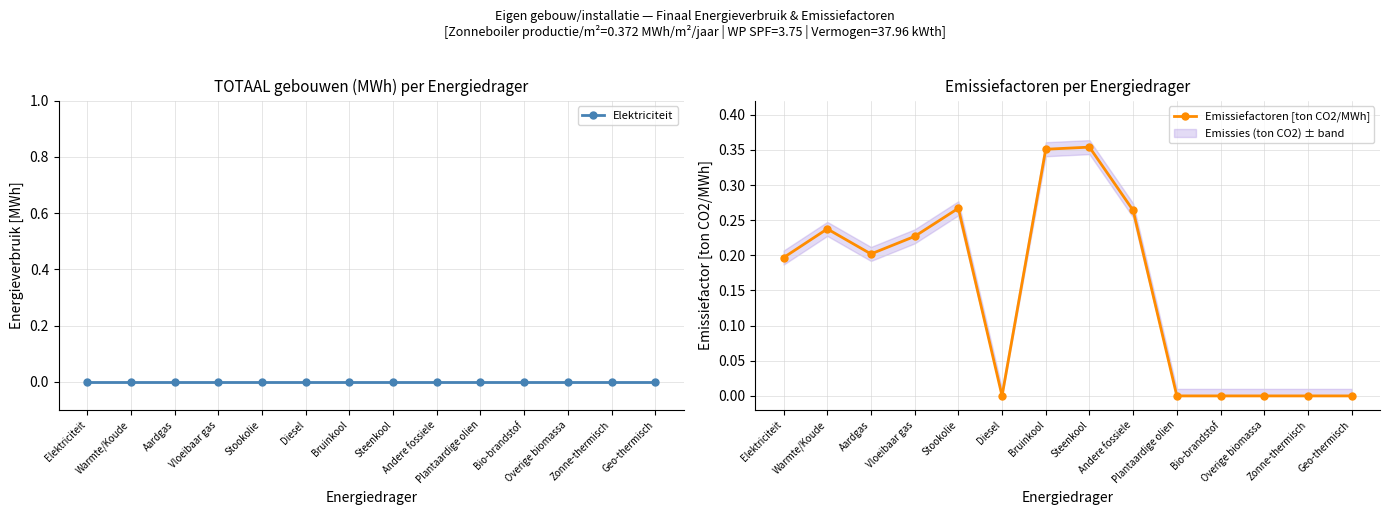

How many lines are shown in the chart?

2